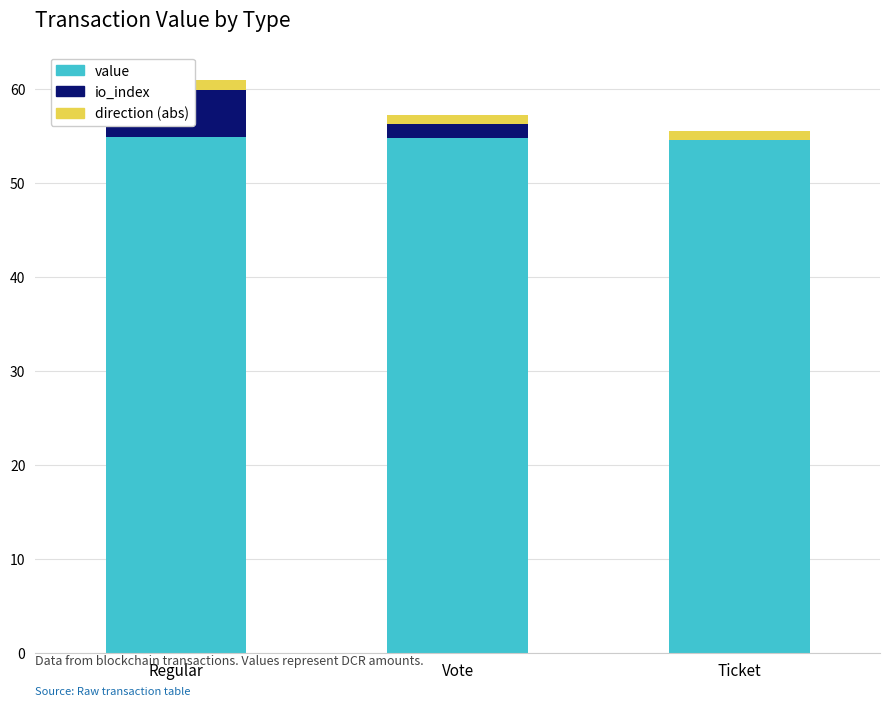

List the series in order of their peak value, lowest first.

direction (abs), io_index, value